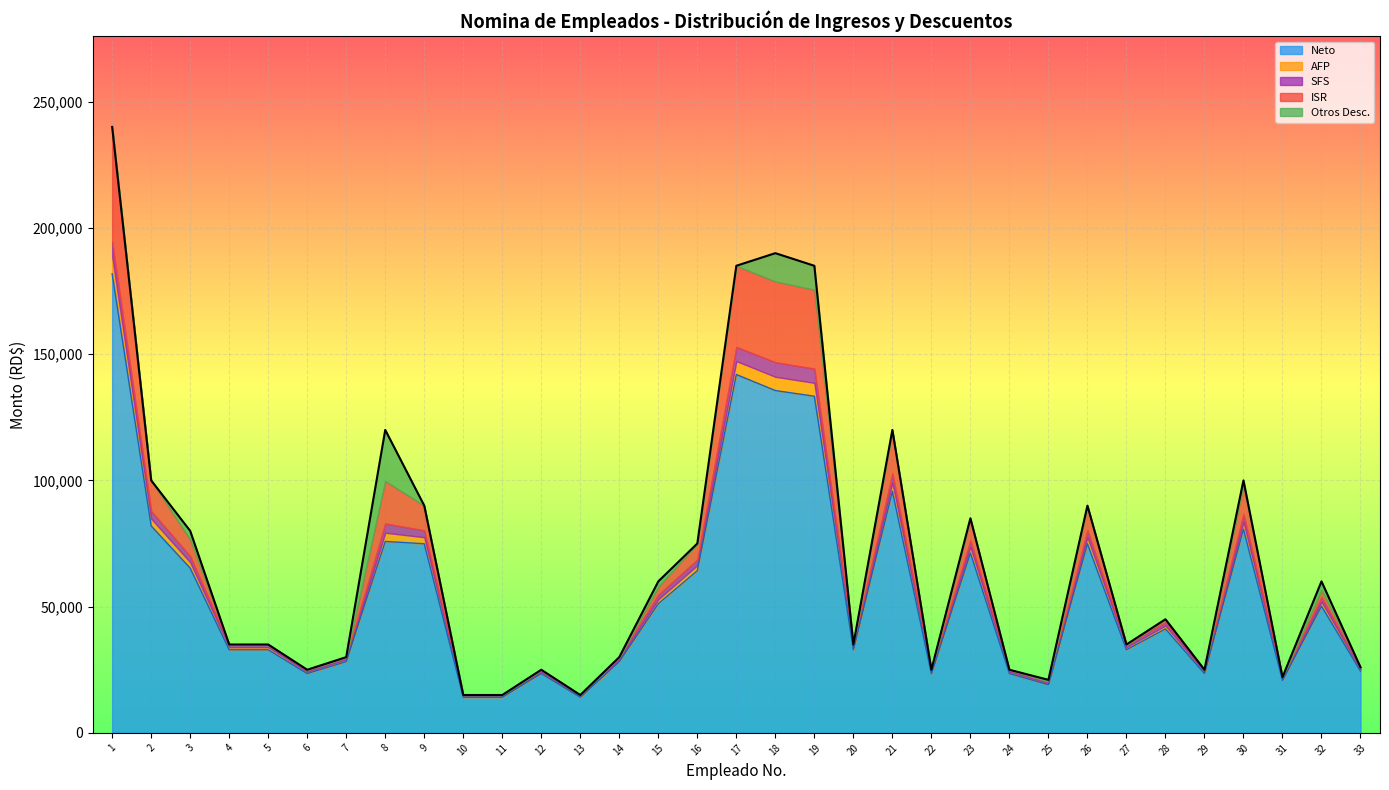

What is the highest value of the Neto series?

181813.8